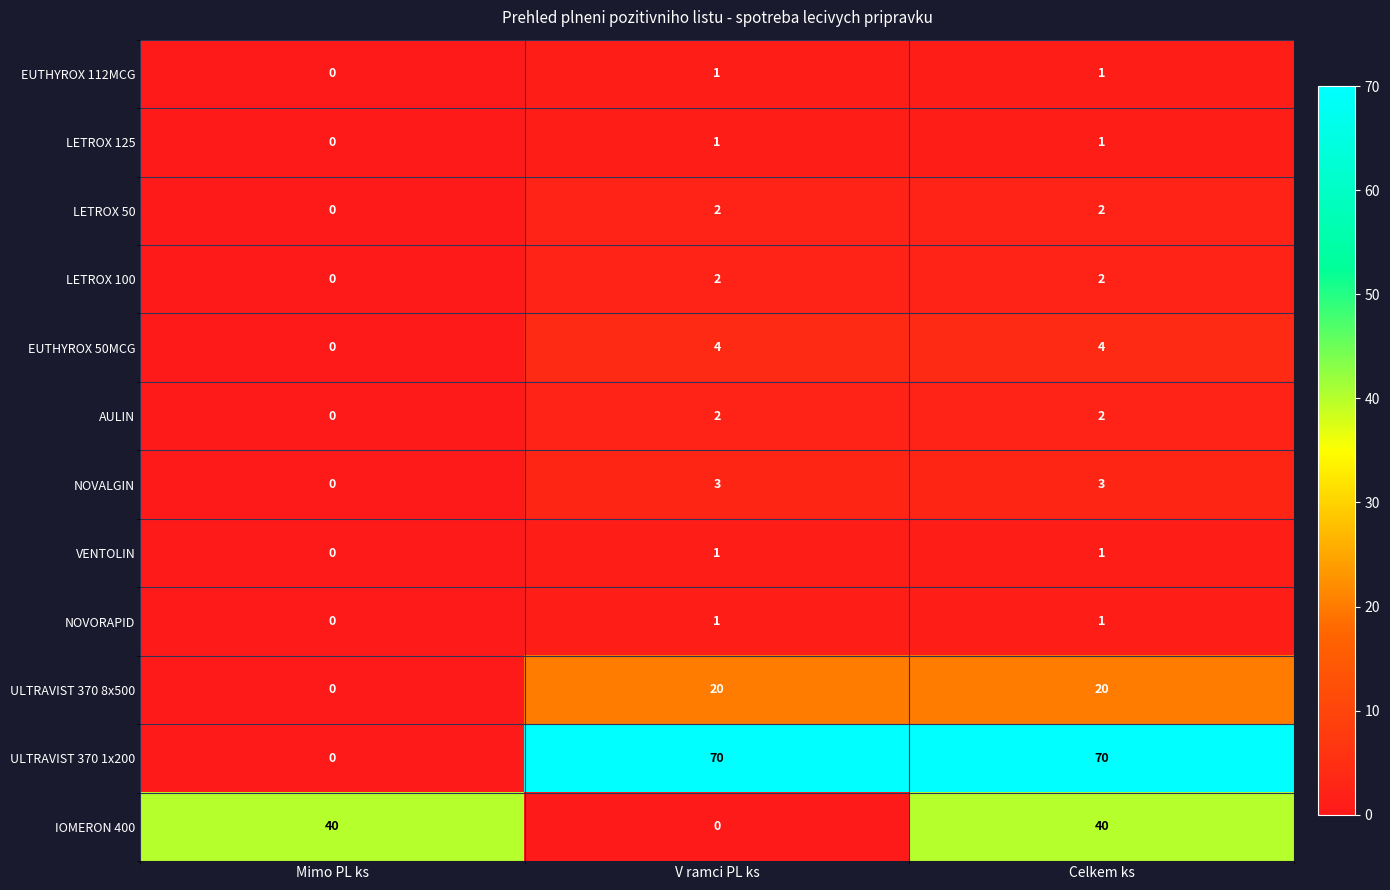

What is the difference between the maximum and minimum values in the IOMERON 400 series?

40